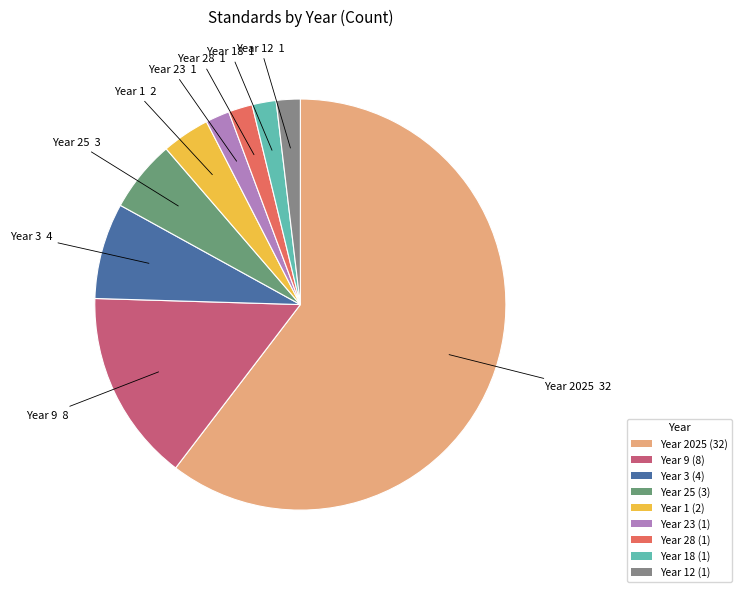

Approximately how many times larger is the value at Year 23 compared to Year 28?

1.0